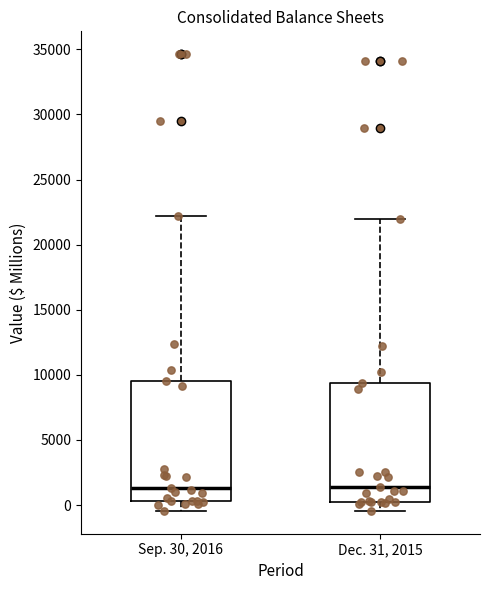

Reading left to right, transcribe this box plot: for each box, give where its median line is, the range the box spans, and where its two whiskers end, as read against the y-axis. The values are not printed on the chart, so give them approximately, as read against the axis.

Sep. 30, 2016: median 1500, box 500 to 9500, whiskers -500 to 22000
Dec. 31, 2015: median 1500, box 500 to 9500, whiskers -500 to 22000